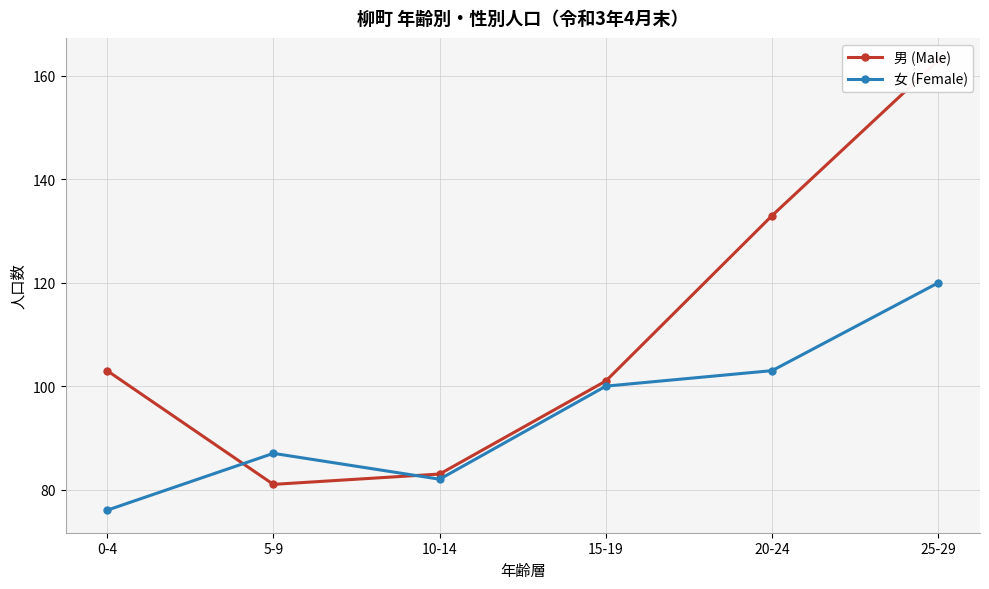

List the labels in order of 男 (Male) value, largest first.

25-29, 20-24, 0-4, 15-19, 10-14, 5-9